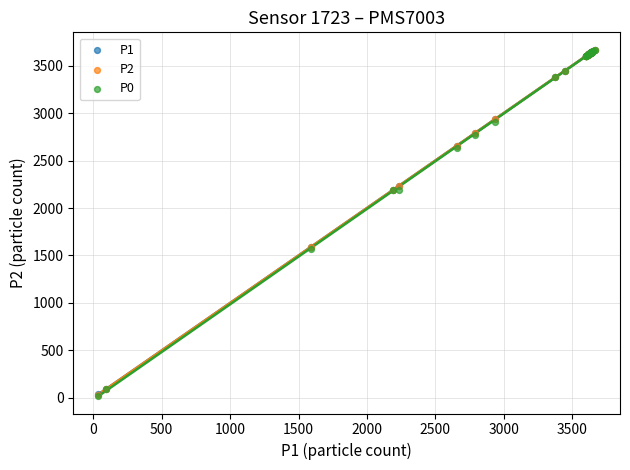

What are all the series names shown in the legend?

P1, P2, P0